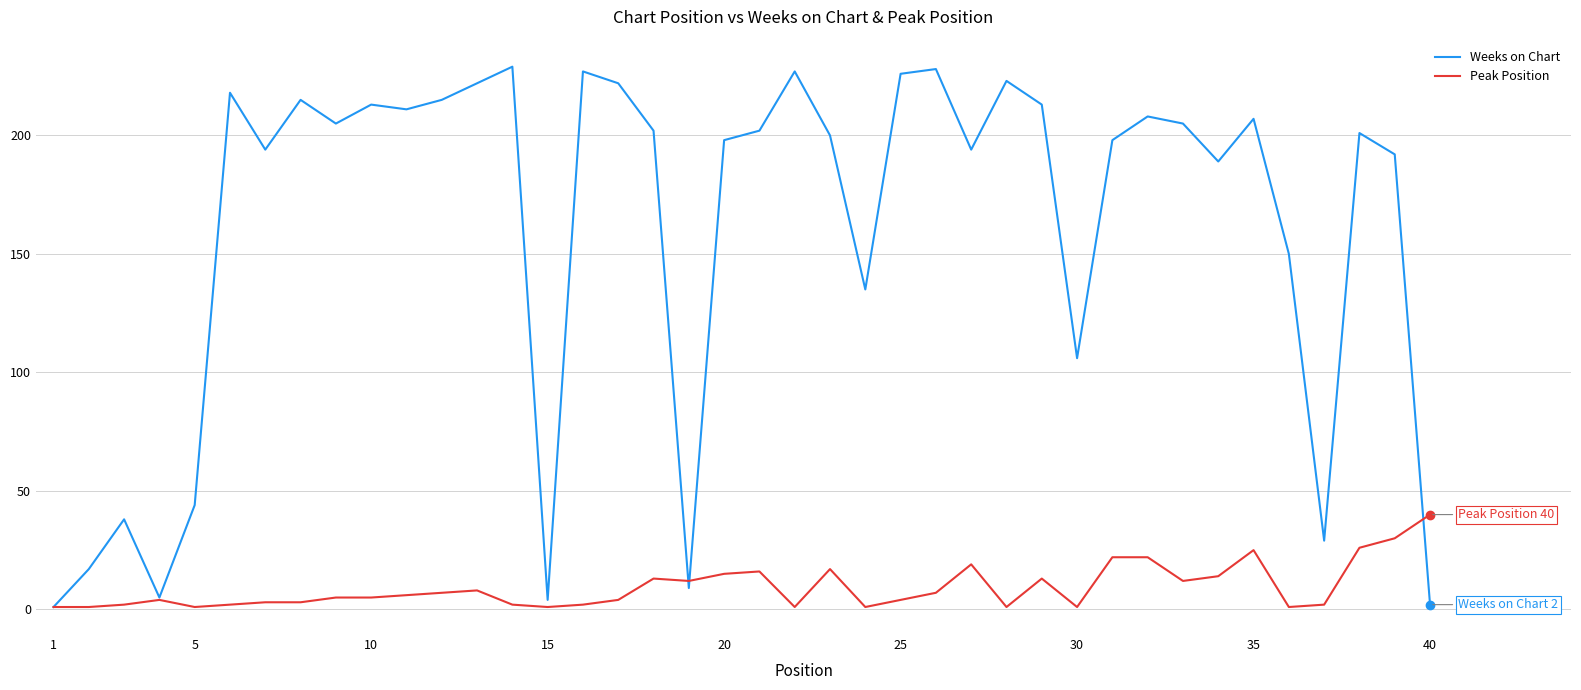

What is the difference between the maximum and minimum values in the Weeks on Chart series?

228